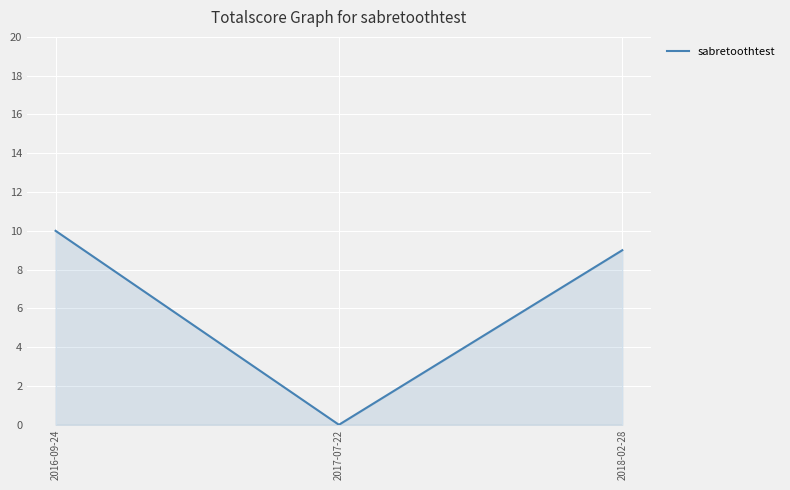

Where is the data nearest to the value 5?

2018-02-28